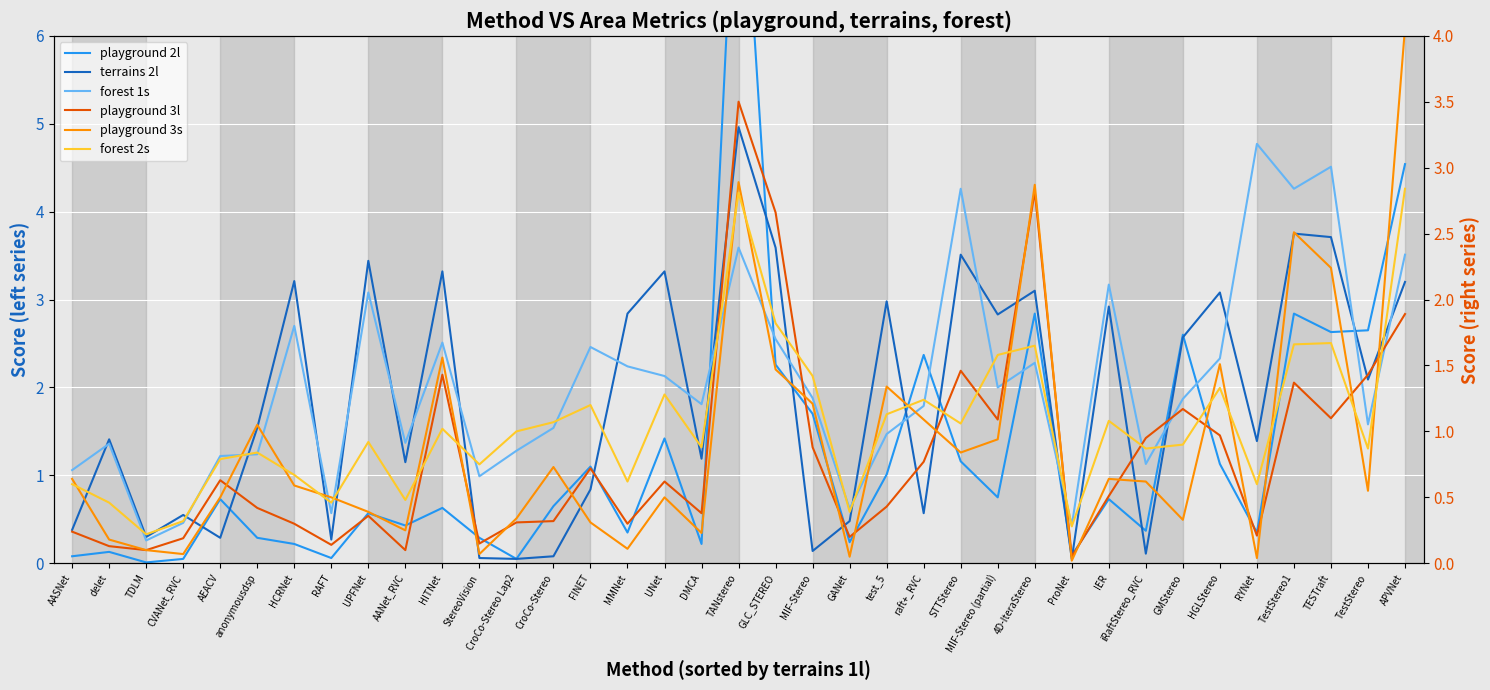

What are all the series names shown in the legend?

playground 2l, terrains 2l, forest 1s, playground 3l, playground 3s, forest 2s